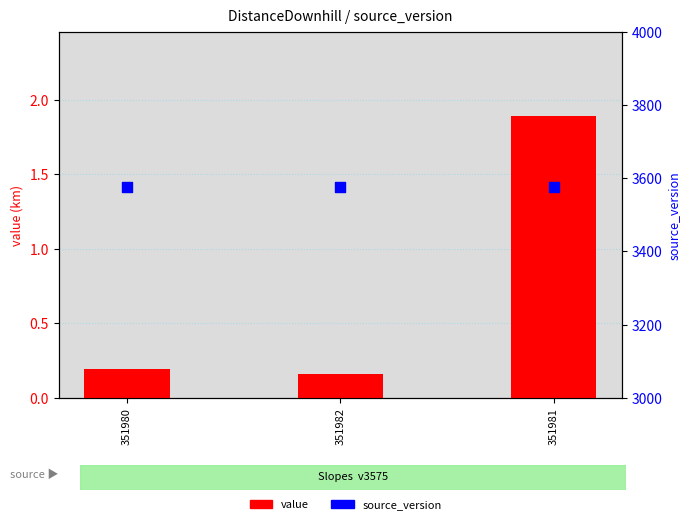

At how many categories does at least one series exceed 1482?

3